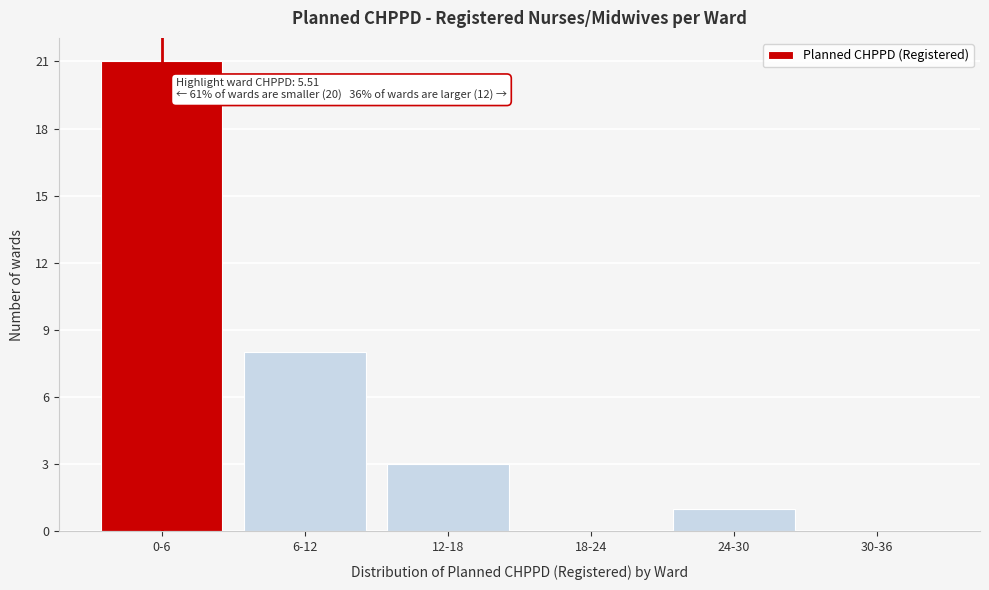

Reading right to left, extract all data points from this chart.

30-36=0	24-30=1	18-24=0	12-18=3	6-12=8	0-6=21